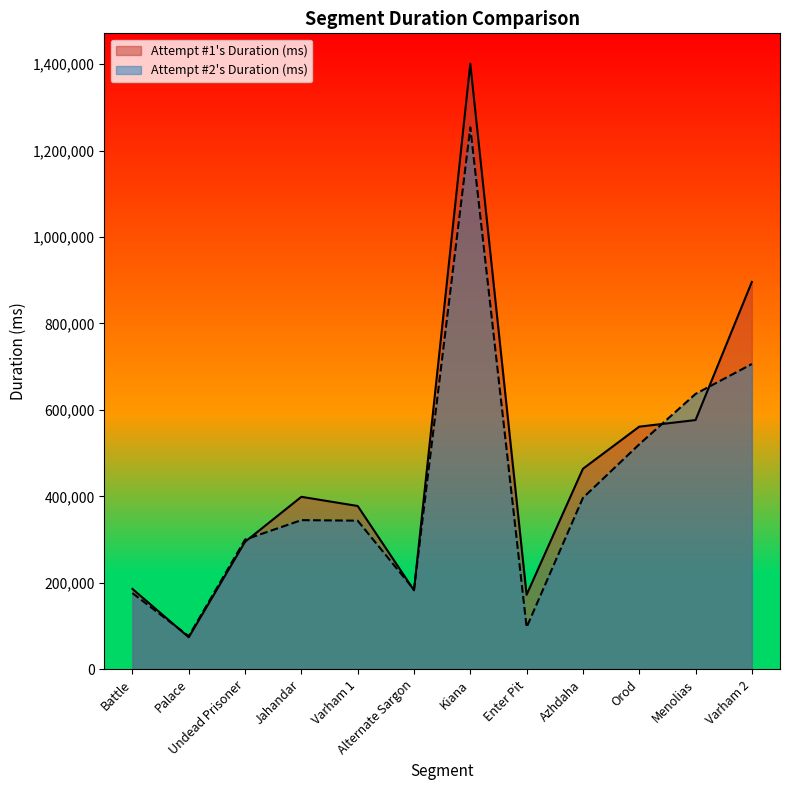

What is the label of the 7th point from the right?

Alternate Sargon